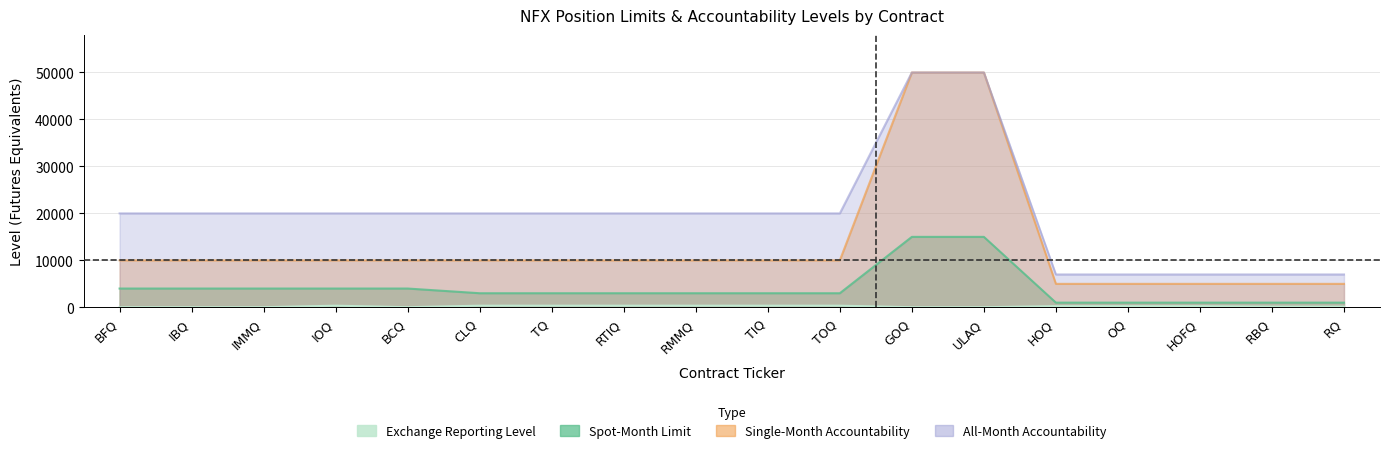

How many data points in Spot-Month Limit are above 3000?

7